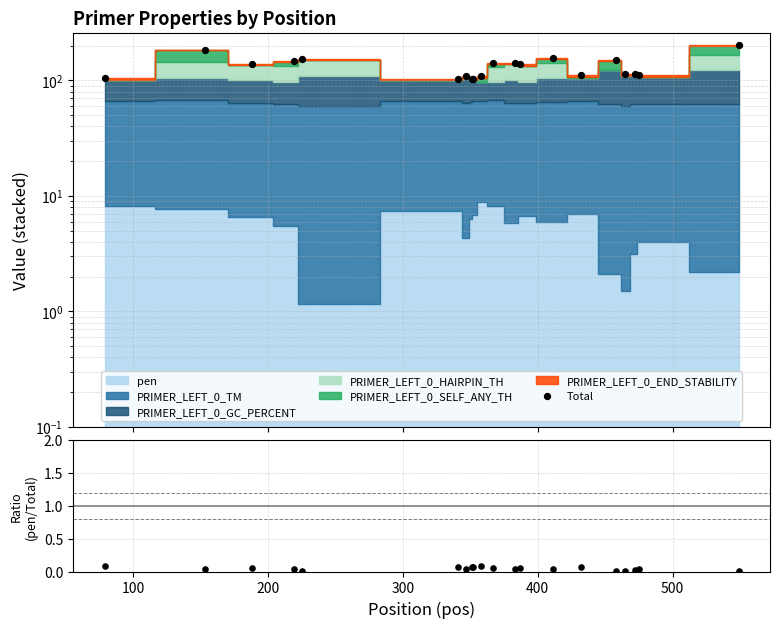

Which series reaches the maximum Y coordinate?

Total